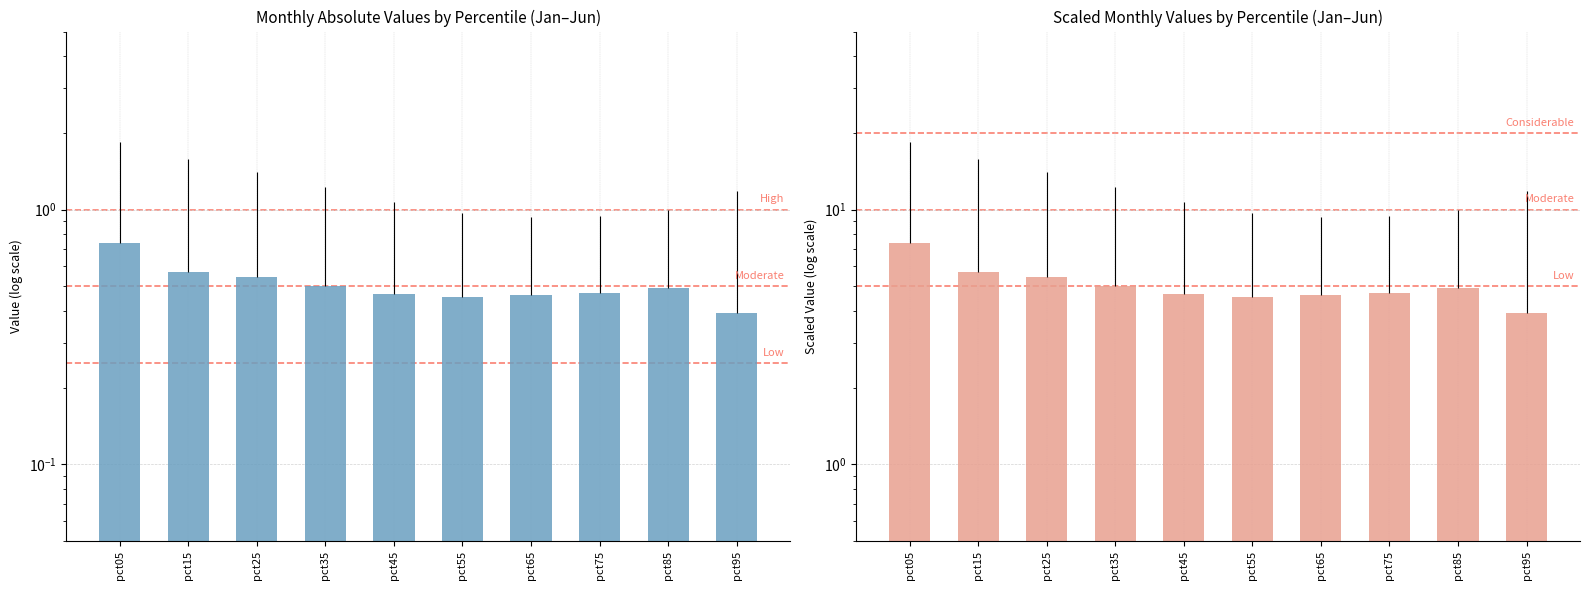

Are the bars grouped side by side (vs. stacked)?

Yes